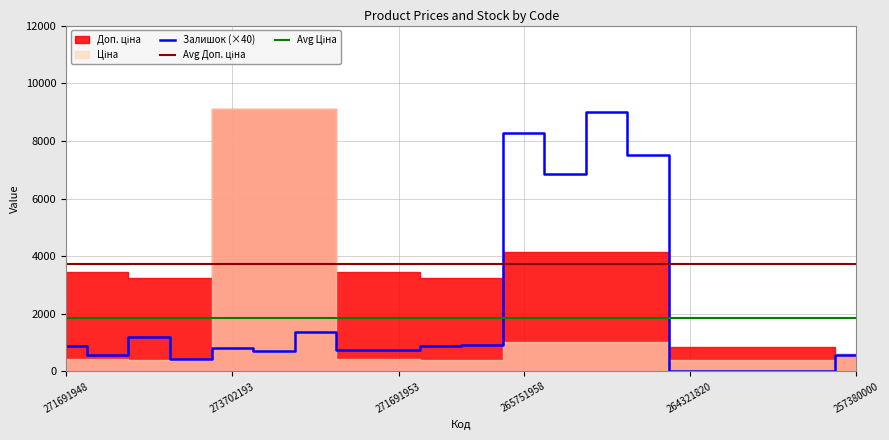

Reading right to left, what are all the values shown in this chart?

Ціна: 595.0	382.9	382.9	382.9	382.9	1034.1	1034.1	1034.1	1034.1	403.6	403.6	429.3	429.3	9092.0	9092.0	9092.0	403.6	403.6	429.3	429.3
Доп. ціна: 595.0	840.0	840.0	840.0	840.0	4136.6	4136.6	4136.6	4136.6	3228.8	3228.8	3434.6	3434.6	9092.0	9092.0	9092.0	3228.8	3228.8	3434.6	3434.6
Залишок: 14.0	0.0	0.0	0.0	0.0	188.0	225.0	171.0	207.0	23.0	22.0	19.0	19.0	34.0	18.0	20.0	11.0	30.0	14.0	22.0